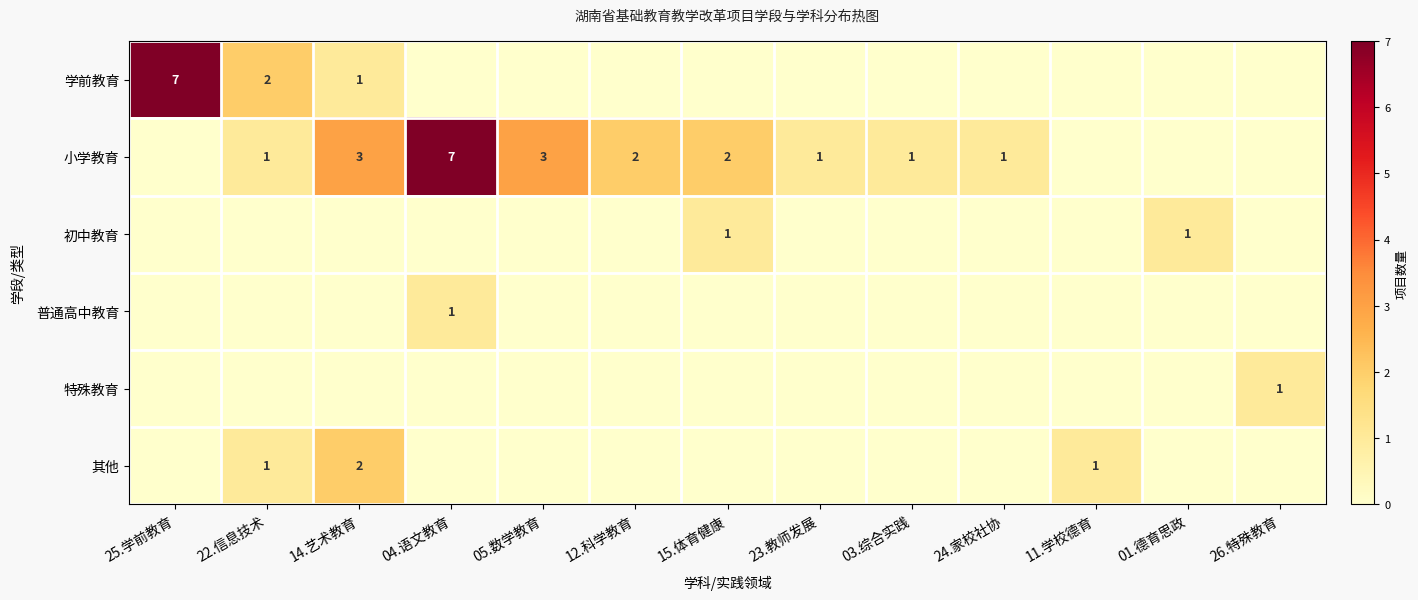

Is it true that 小学教育 equals 0 at 03.综合实践?

False